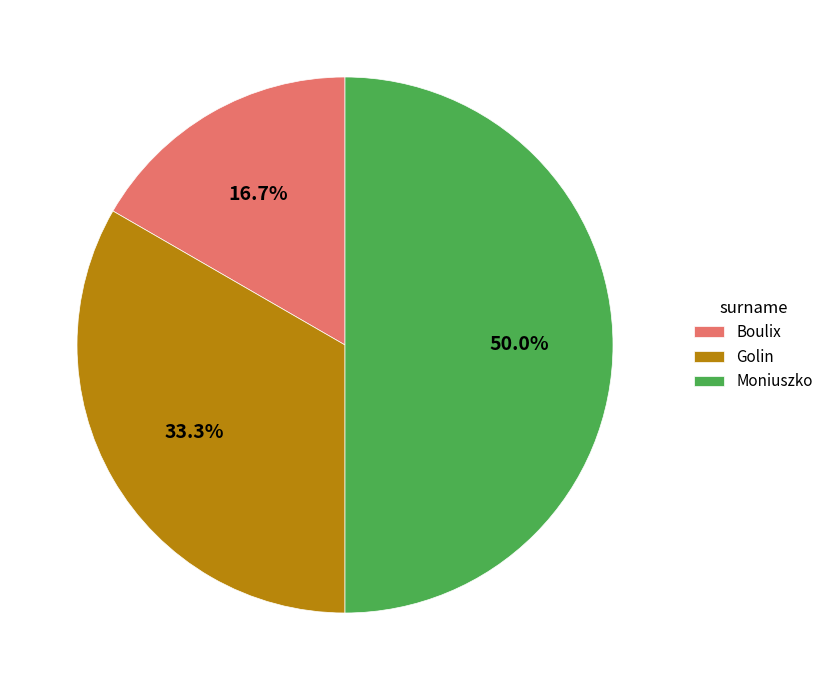

The Boulix slice represents 9% of the pie. True or false?

False